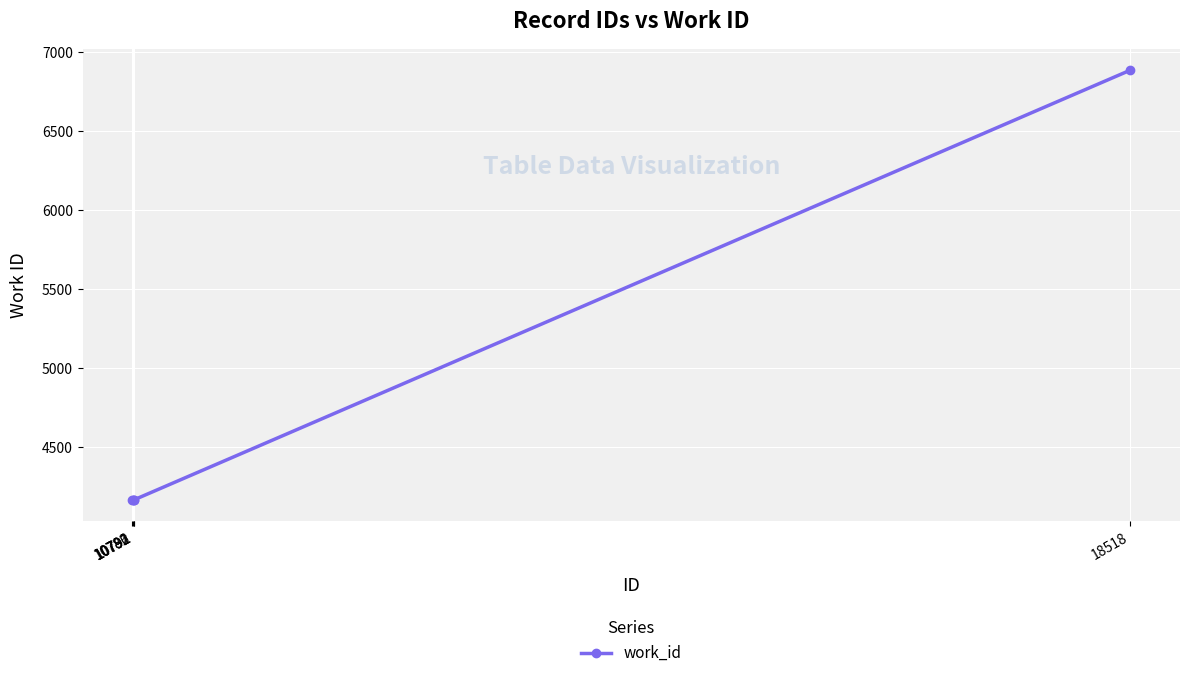

Reading left to right, transcribe all the data shown in this chart.

4167	4167	4167	4167	6885